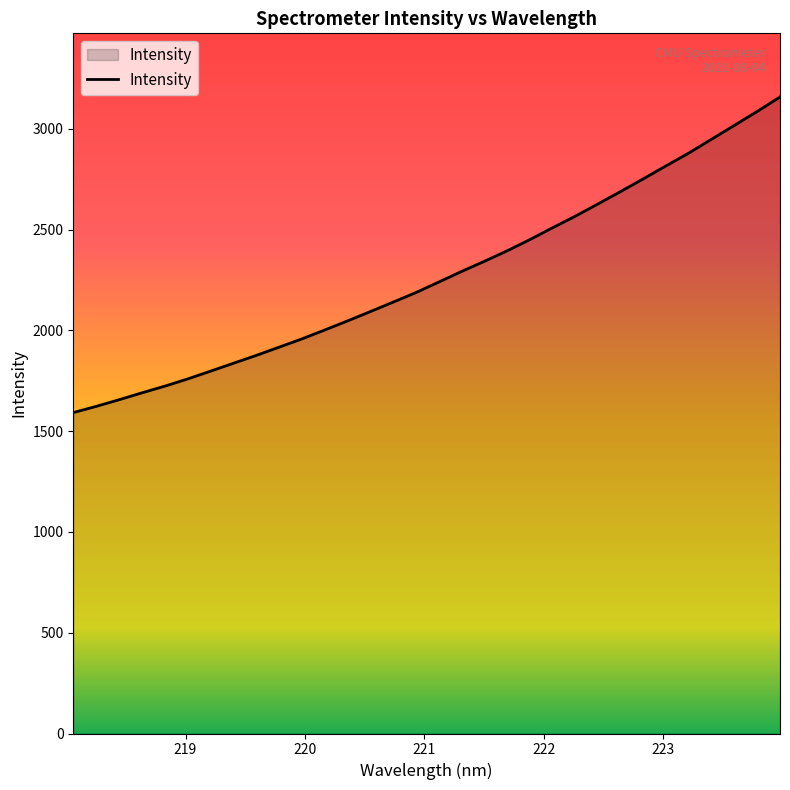

What is the greatest value displayed?

3158.8